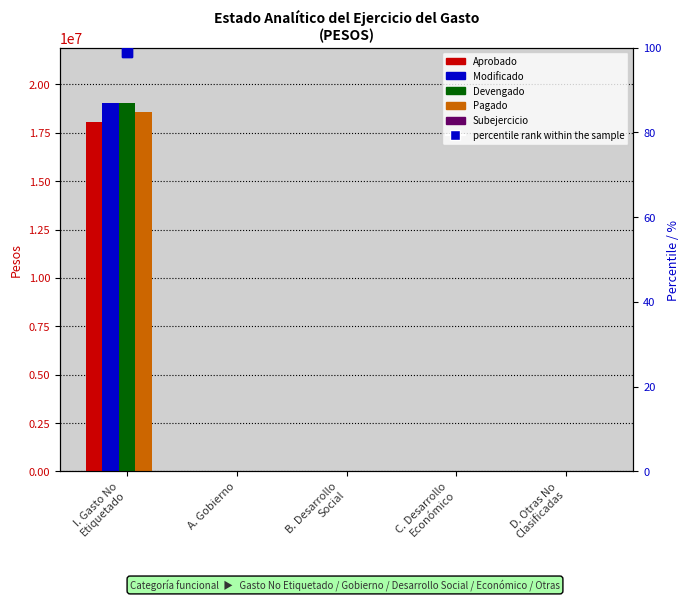

Is it true that Aprobado equals 13289794.3 at D. Otras No
Clasificadas?

False